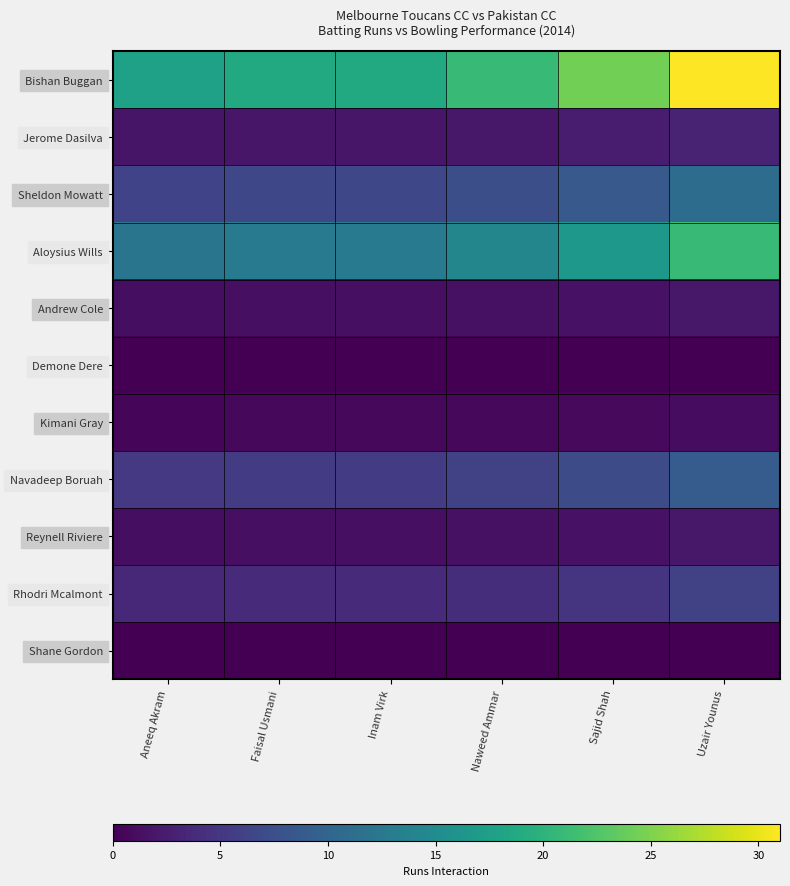

Reading left to right, list all the values displayed in this chart.

Bishan Buggan: Aneeq Akram=17.7	Faisal Usmani=18.8	Inam Virk=18.8	Naweed Ammar=21.0	Sajid Shah=24.4	Uzair Younus=31.0
Jerome Dasilva: Aneeq Akram=1.7	Faisal Usmani=1.8	Inam Virk=1.8	Naweed Ammar=2.0	Sajid Shah=2.4	Uzair Younus=3.0
Sheldon Mowatt: Aneeq Akram=6.3	Faisal Usmani=6.7	Inam Virk=6.7	Naweed Ammar=7.5	Sajid Shah=8.6	Uzair Younus=11.0
Aloysius Wills: Aneeq Akram=12.0	Faisal Usmani=12.8	Inam Virk=12.8	Naweed Ammar=14.2	Sajid Shah=16.5	Uzair Younus=21.0
Andrew Cole: Aneeq Akram=1.1	Faisal Usmani=1.2	Inam Virk=1.2	Naweed Ammar=1.4	Sajid Shah=1.6	Uzair Younus=2.0
Demone Dere: Aneeq Akram=0.0	Faisal Usmani=0.0	Inam Virk=0.0	Naweed Ammar=0.0	Sajid Shah=0.0	Uzair Younus=0.0
Kimani Gray: Aneeq Akram=0.6	Faisal Usmani=0.6	Inam Virk=0.6	Naweed Ammar=0.7	Sajid Shah=0.8	Uzair Younus=1.0
Navadeep Boruah: Aneeq Akram=5.1	Faisal Usmani=5.5	Inam Virk=5.5	Naweed Ammar=6.1	Sajid Shah=7.1	Uzair Younus=9.0
Reynell Riviere: Aneeq Akram=1.1	Faisal Usmani=1.2	Inam Virk=1.2	Naweed Ammar=1.4	Sajid Shah=1.6	Uzair Younus=2.0
Rhodri Mcalmont: Aneeq Akram=3.4	Faisal Usmani=3.6	Inam Virk=3.6	Naweed Ammar=4.1	Sajid Shah=4.7	Uzair Younus=6.0
Shane Gordon: Aneeq Akram=0.0	Faisal Usmani=0.0	Inam Virk=0.0	Naweed Ammar=0.0	Sajid Shah=0.0	Uzair Younus=0.0